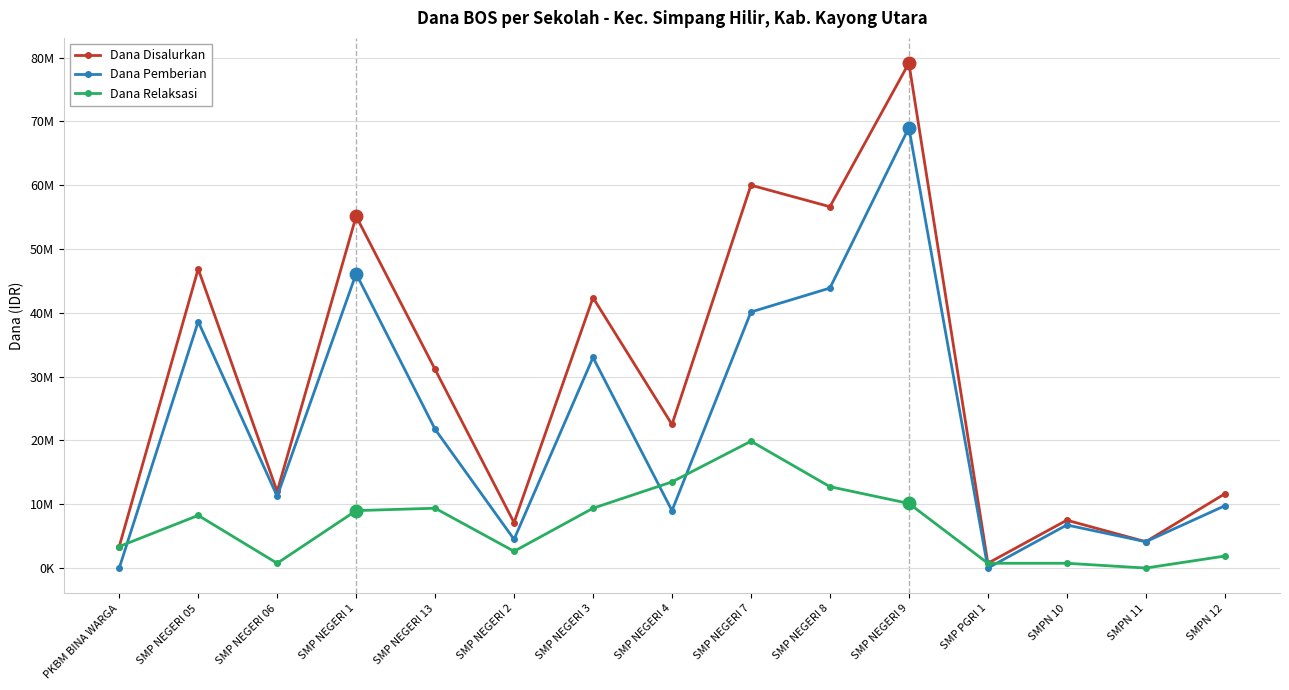

What are all the series names shown in the legend?

Dana Disalurkan, Dana Pemberian, Dana Relaksasi